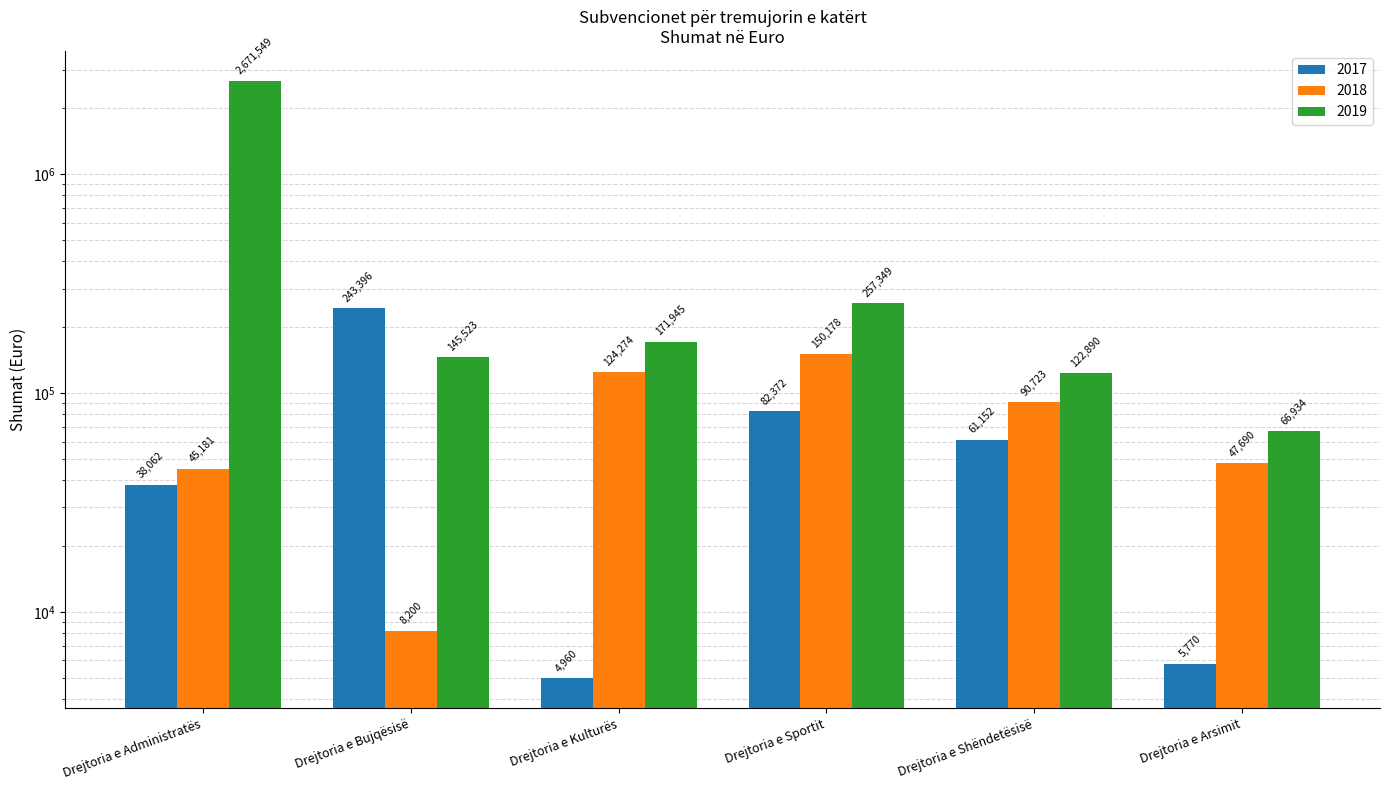

What is the total value across all series at Drejtoria e Bujqësisë?

397118.5